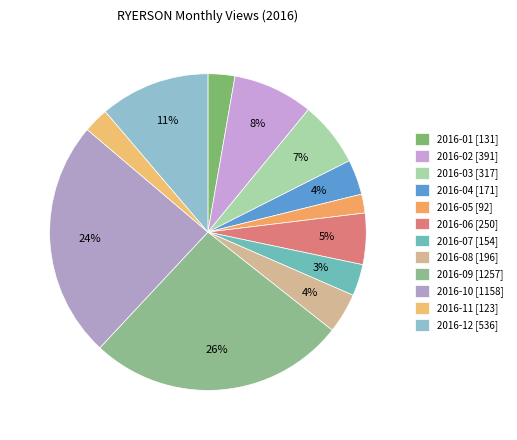

What percentage is NOT represented by 2016-02?

91.8%